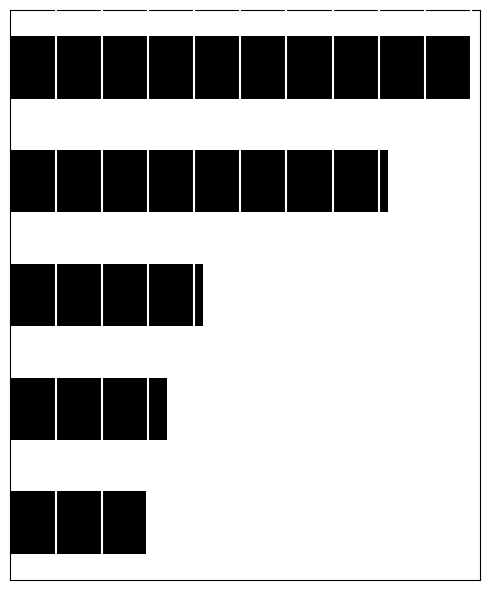

Does the chart contain any negative values?

No